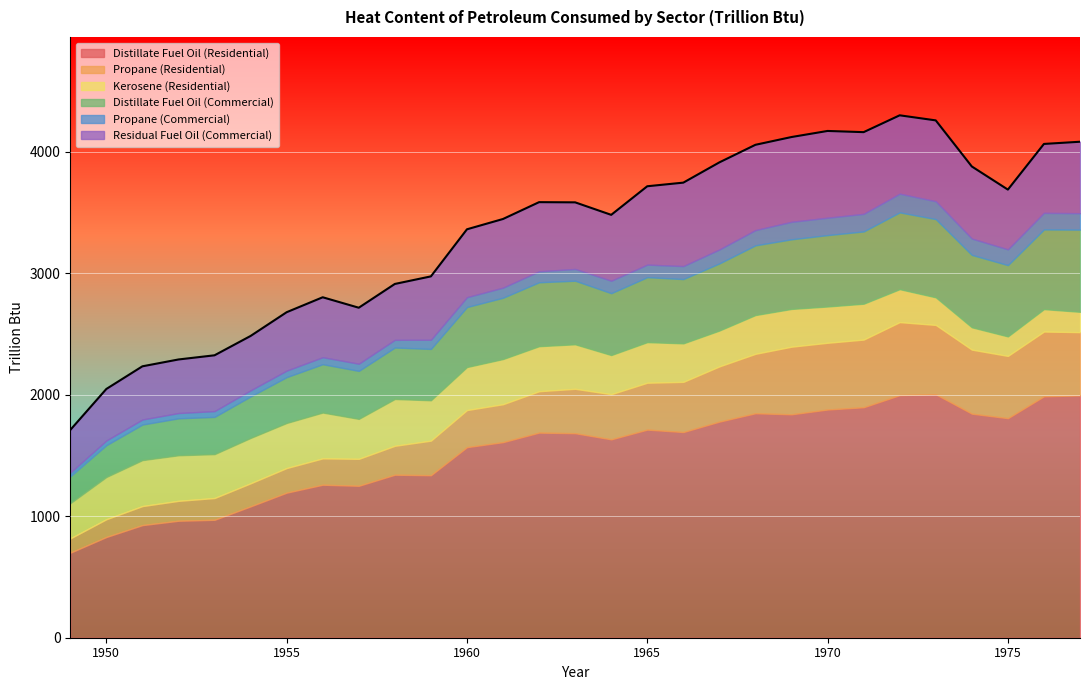

Is the value of Residual Fuel Oil (Commercial) at 1968 greater than the value of Propane (Commercial) at 1954?

Yes